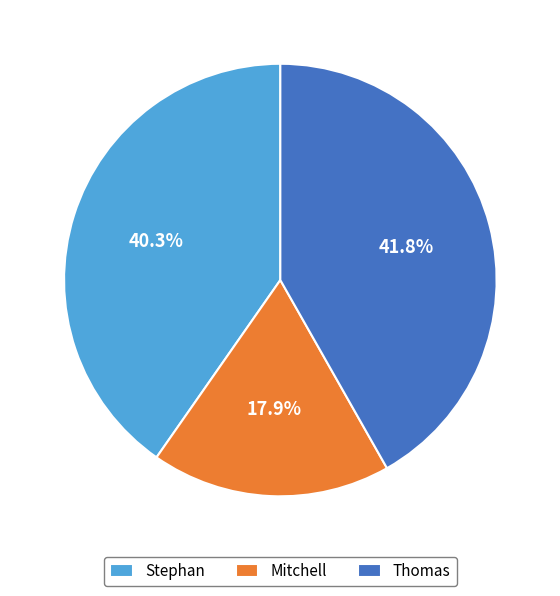

To the nearest percent, what percentage of the pie is Mitchell?

18%